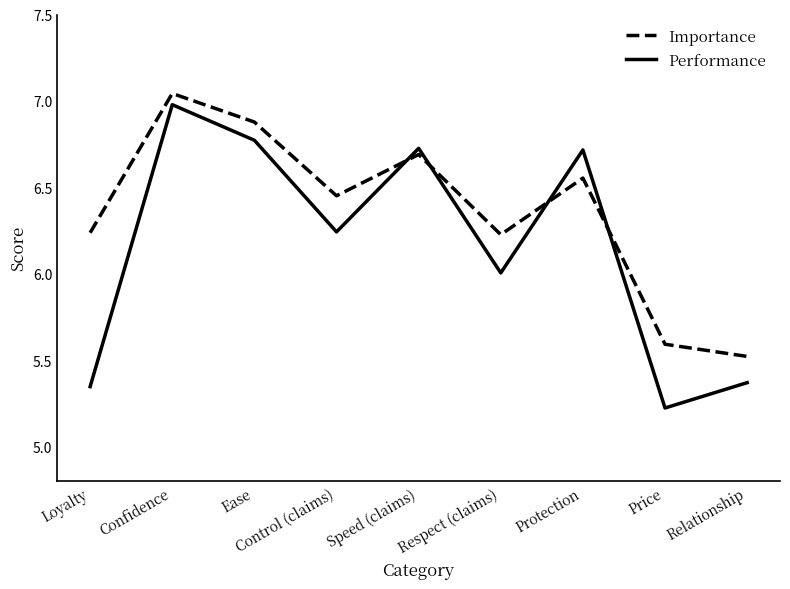

True or false: Importance has more than 1 points higher than both neighbors.

True